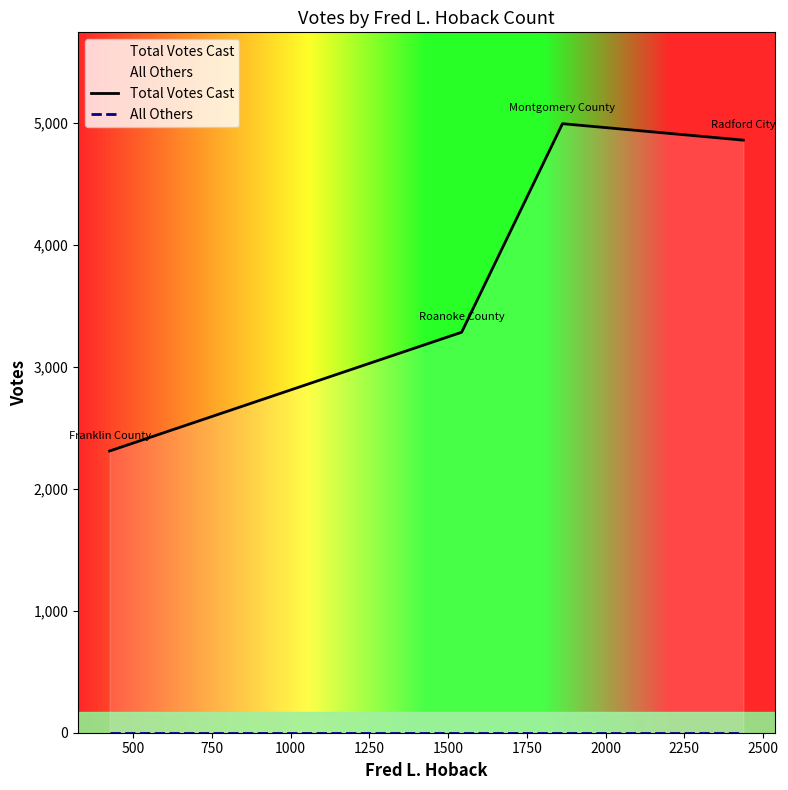

What are all the series names shown in the legend?

Total Votes Cast, All Others